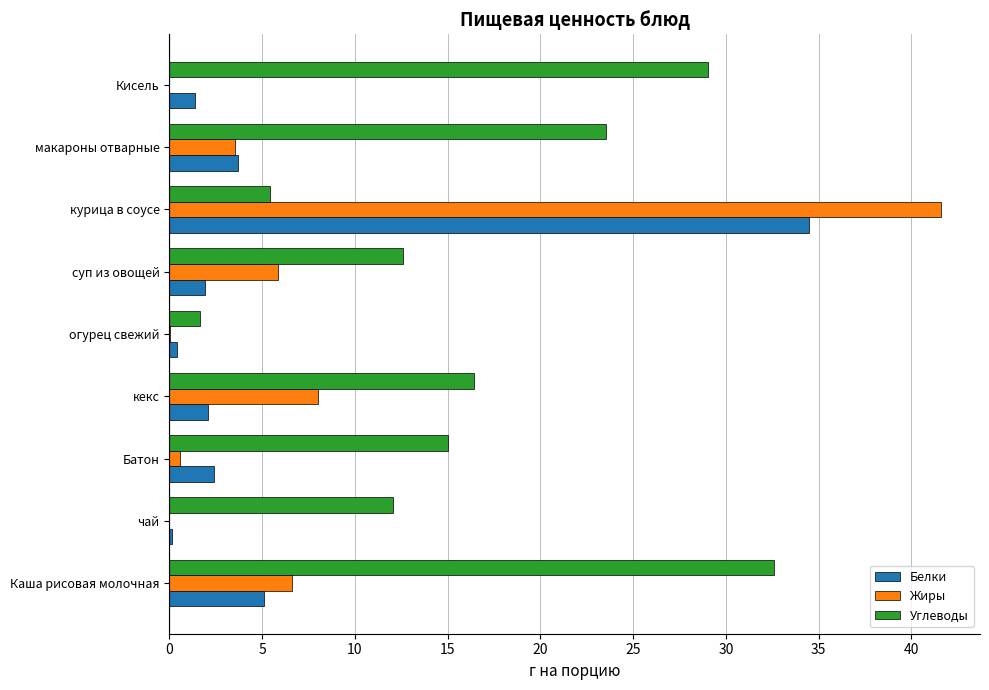

What is the maximum value for Углеводы?

32.6